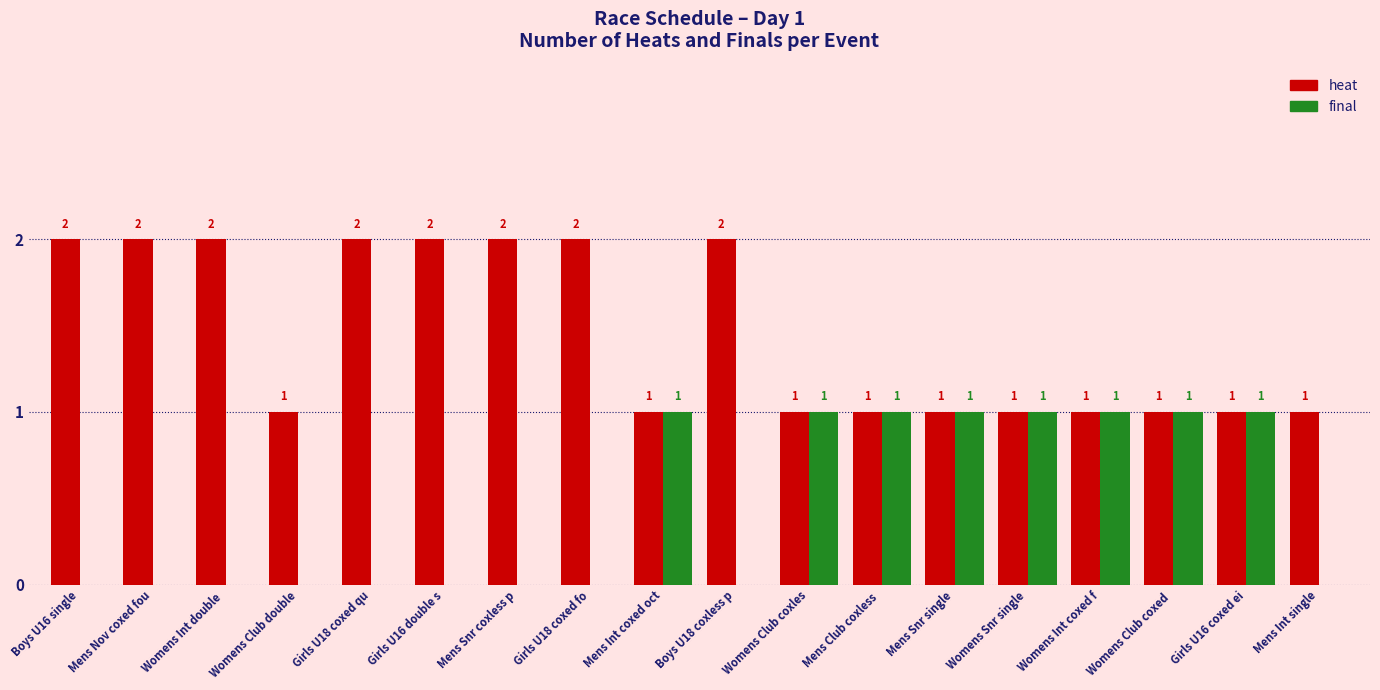

What is the sum of the heat values at Mens Snr single and Boys U16 single?

3